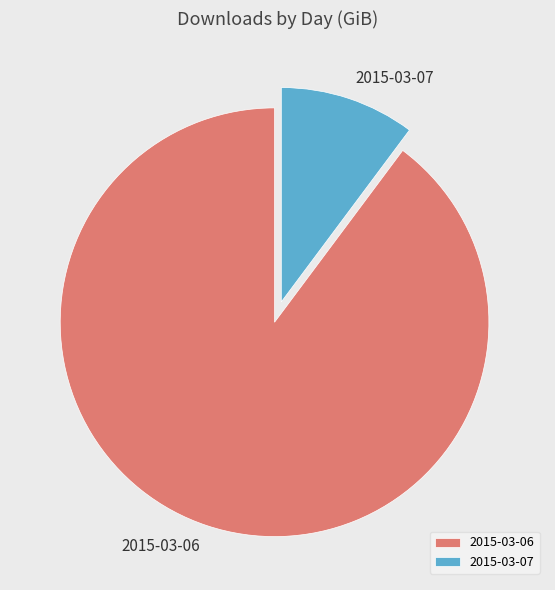

The 2015-03-06 slice represents 90% of the pie. True or false?

True